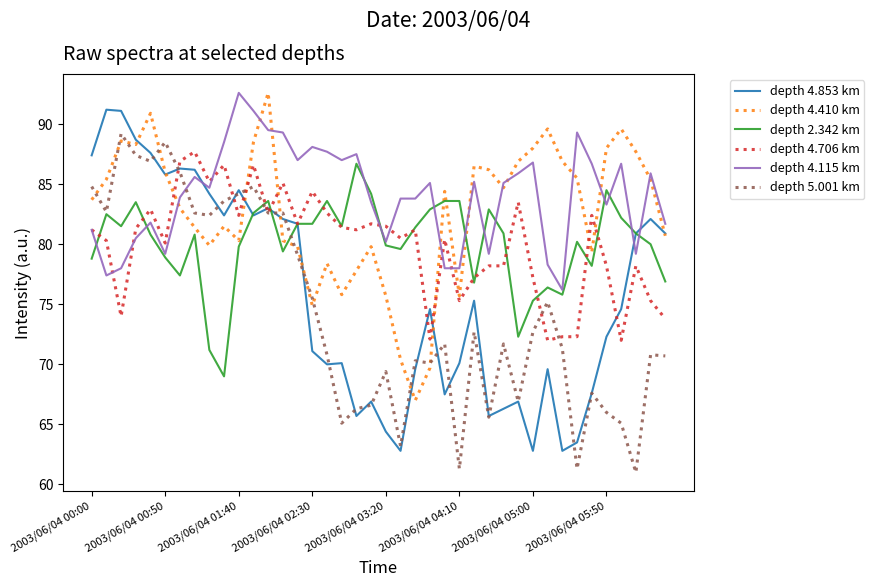

Which series ends up on top after the final intersection of depth 4.706 km and depth 4.410 km?

depth 4.410 km